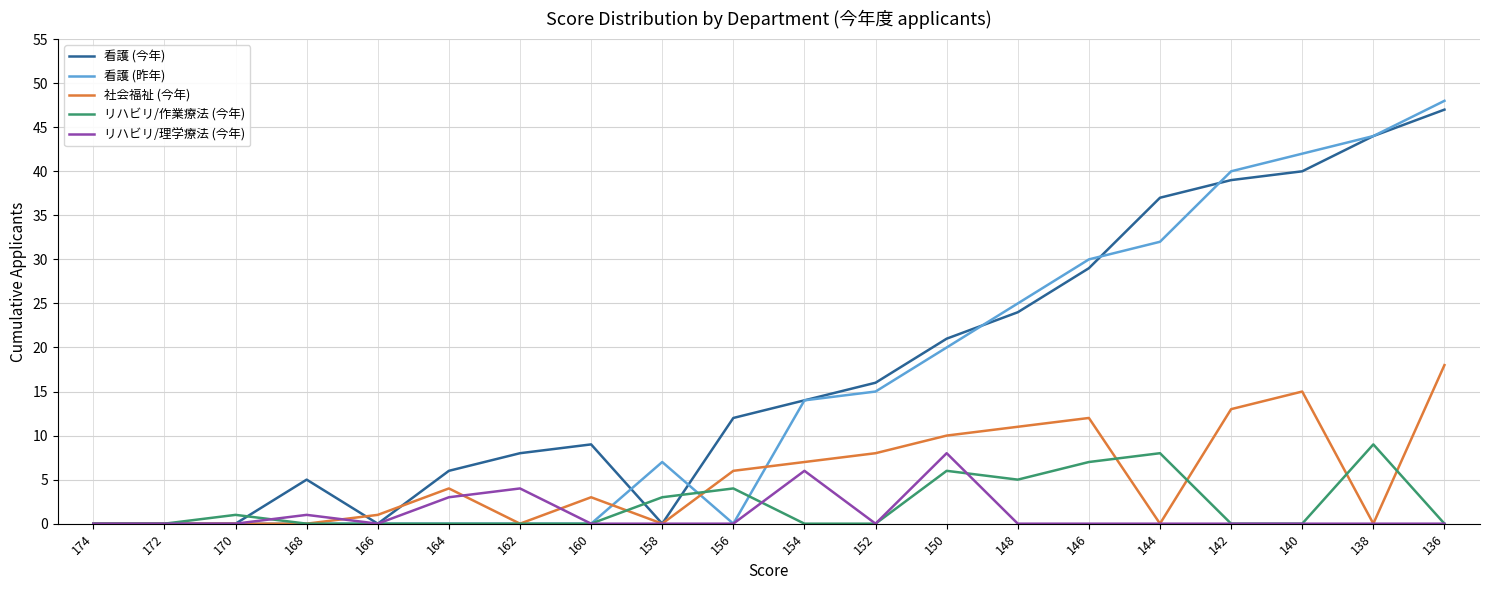

What is the difference between the maximum and minimum values in the 看護 (昨年) series?

48